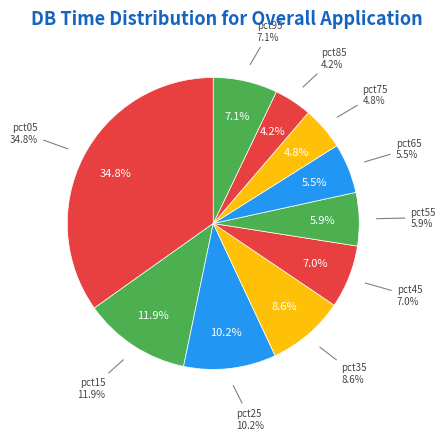

Is pct85 the majority of the pie?

No